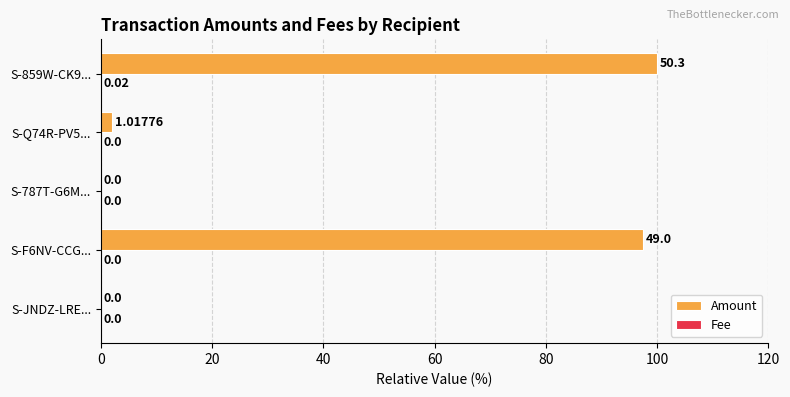

Which series changed the most between S-JNDZ-LRE... and S-859W-CK9...?

Amount